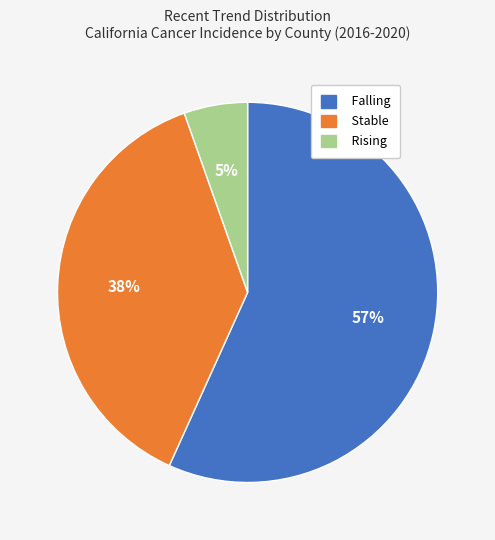

Is there a majority slice in this chart?

Yes